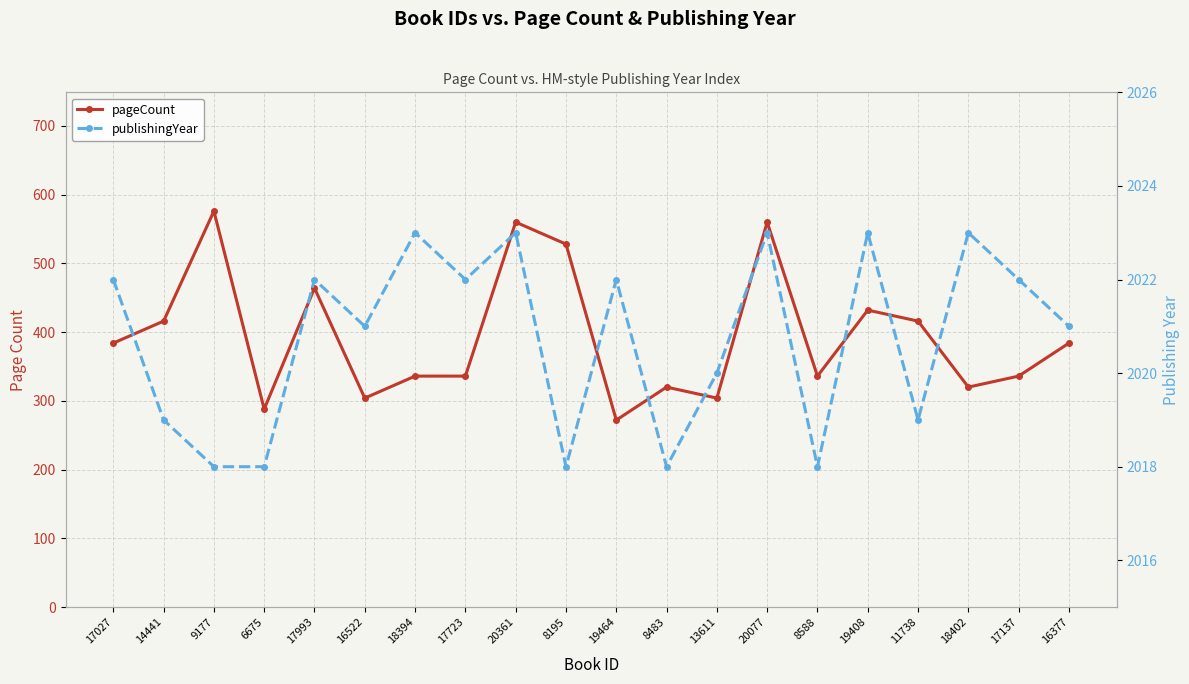

How many lines are shown in the chart?

2